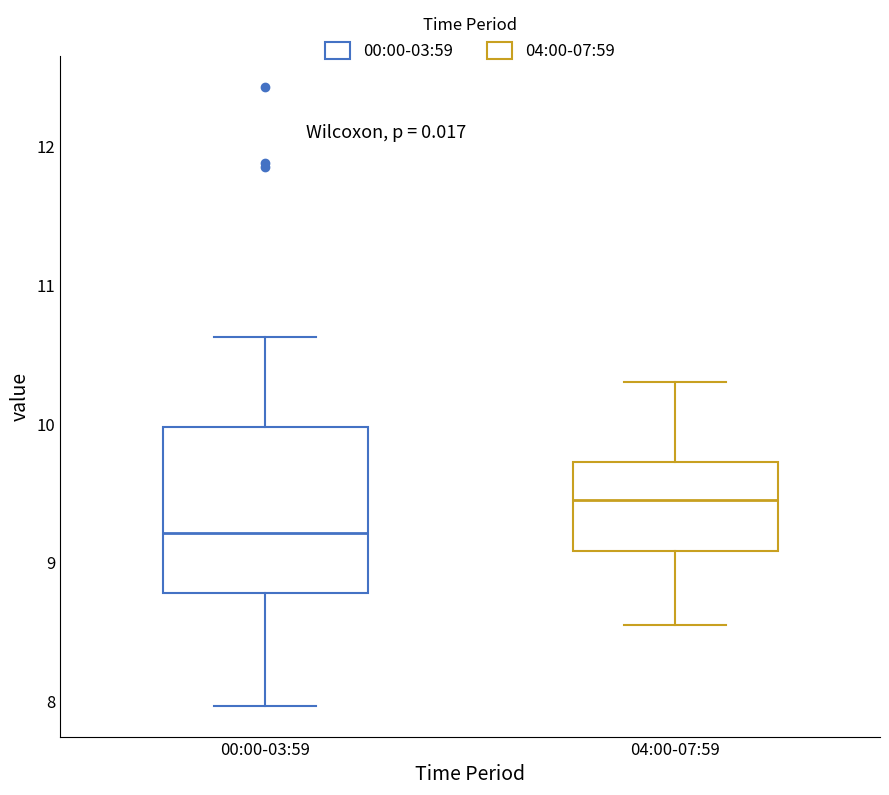

Which box has the highest median line?

04:00-07:59